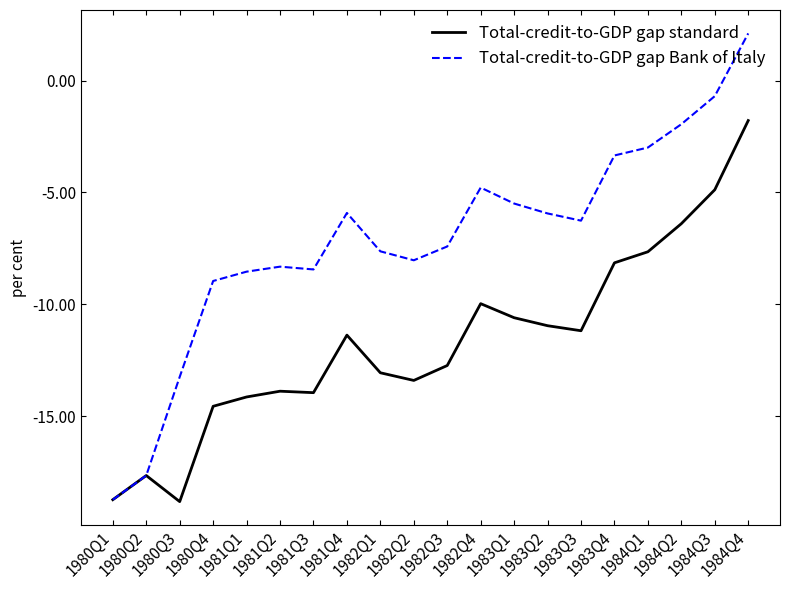

Which series has the largest total across all categories?

Total-credit-to-GDP gap Bank of Italy